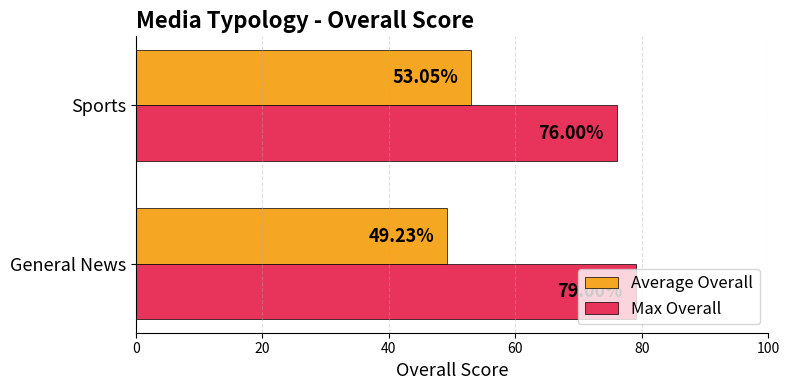

Which label corresponds to the largest value in the chart?

General News